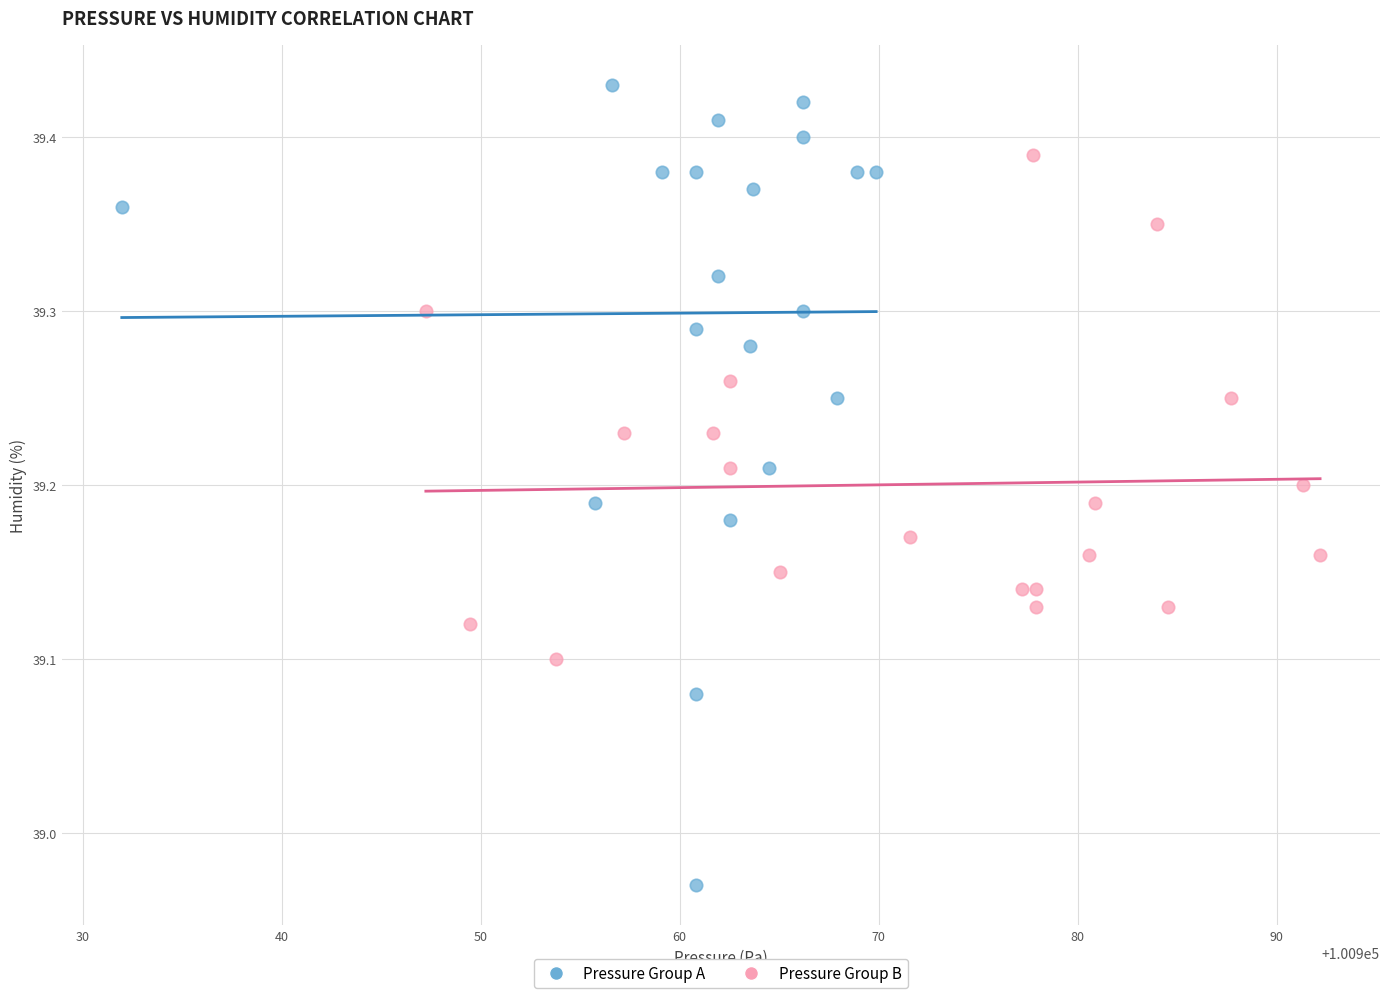

Which series contains the lowest Y value?

Pressure Group A